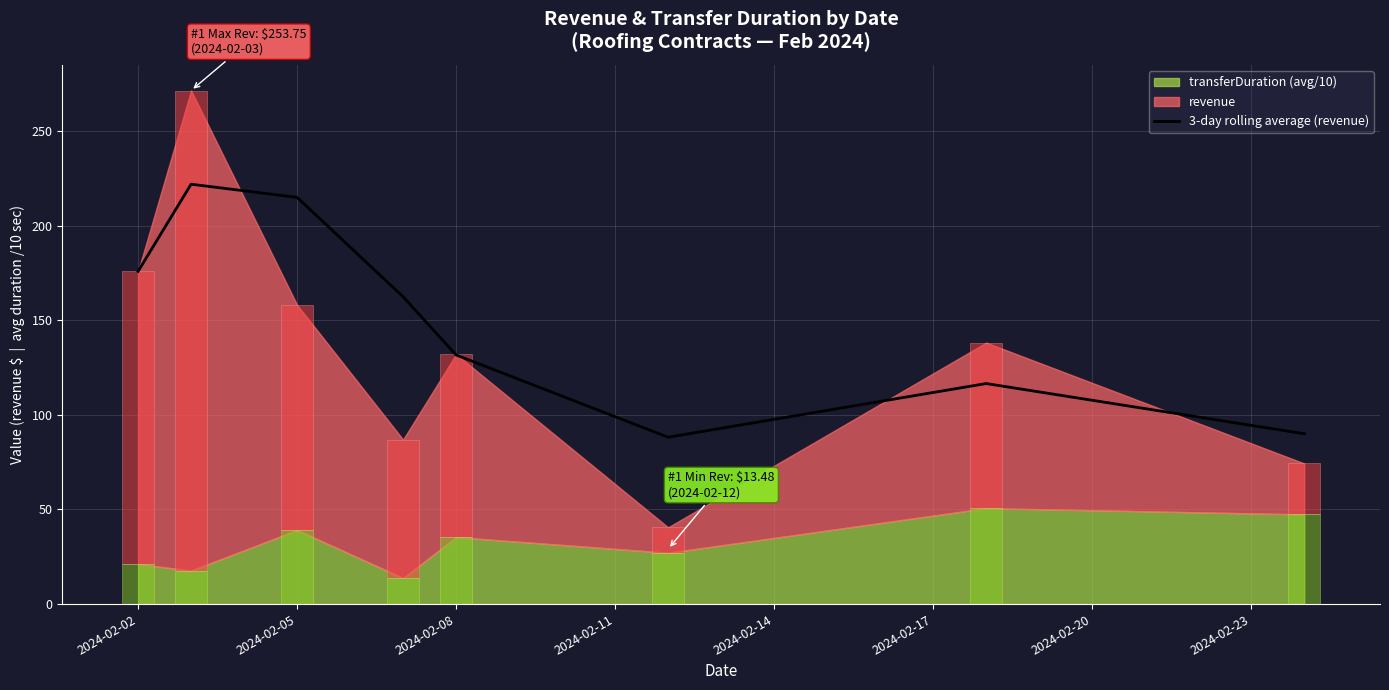

What is the lowest value of the 3-day rolling average (revenue) series?

88.2